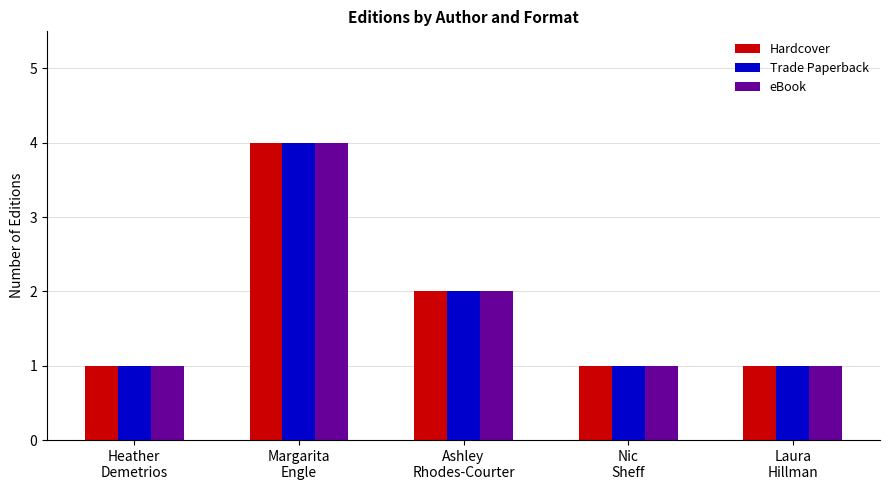

Read the Trade Paperback value at Nic
Sheff.

1